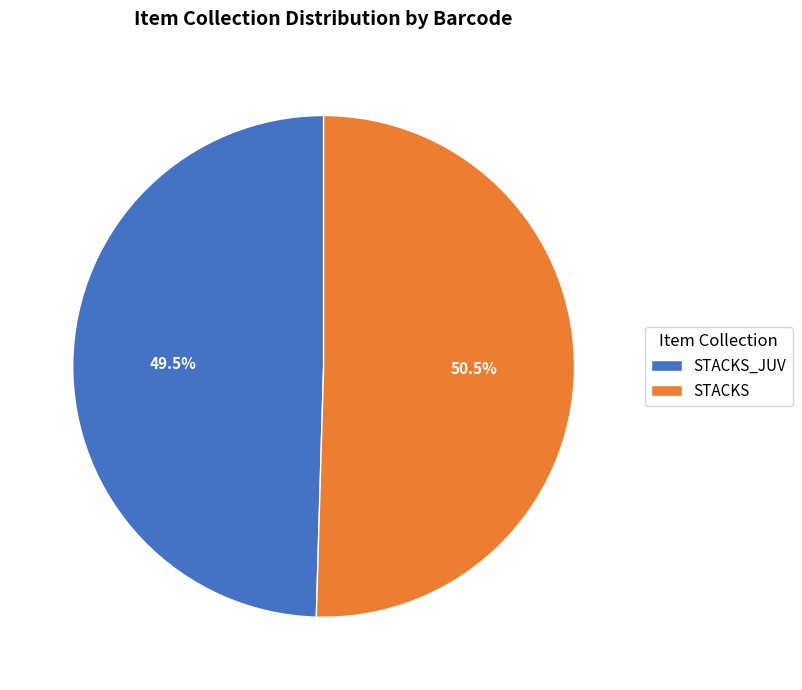

To the nearest percent, what is the combined percentage of STACKS and STACKS_JUV?

100%